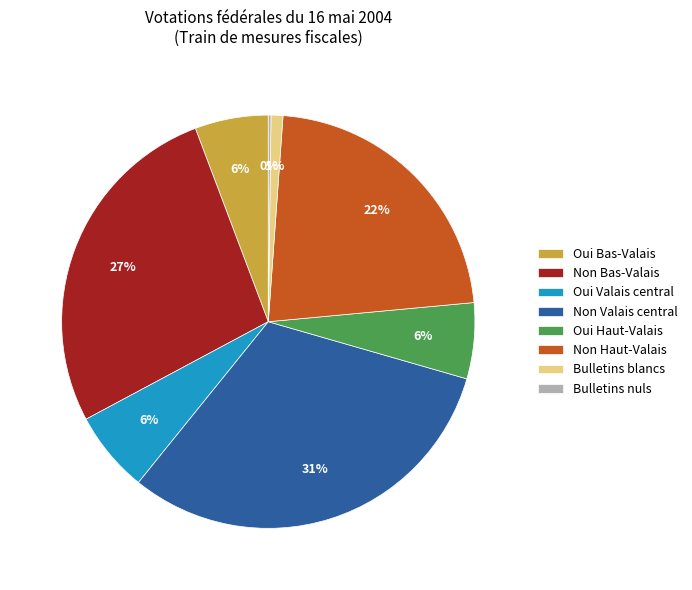

The Non Valais central slice represents 41% of the pie. True or false?

False